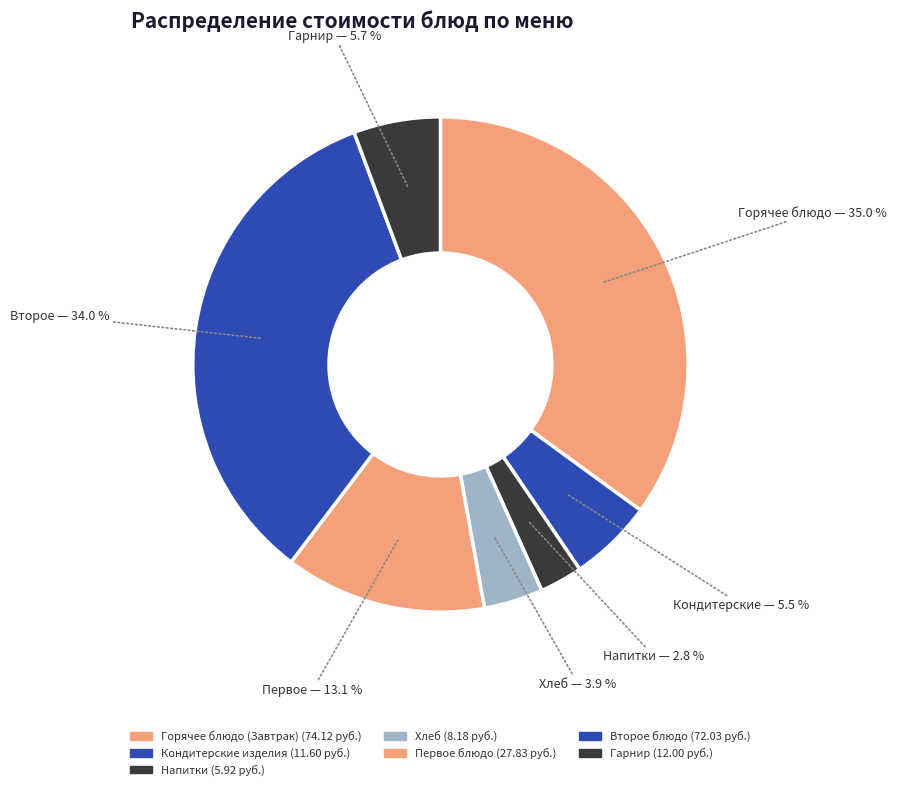

Count the number of slices in the pie.

7